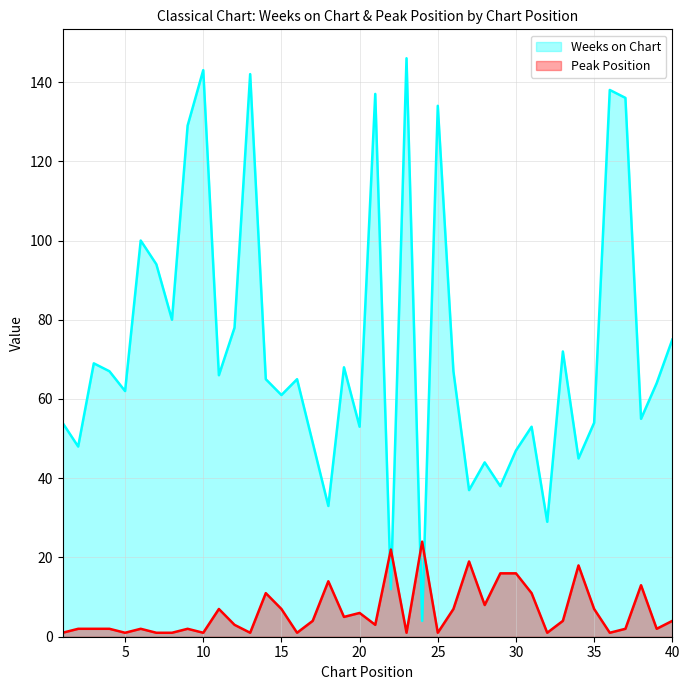

At how many categories does at least one series exceed 21?

40